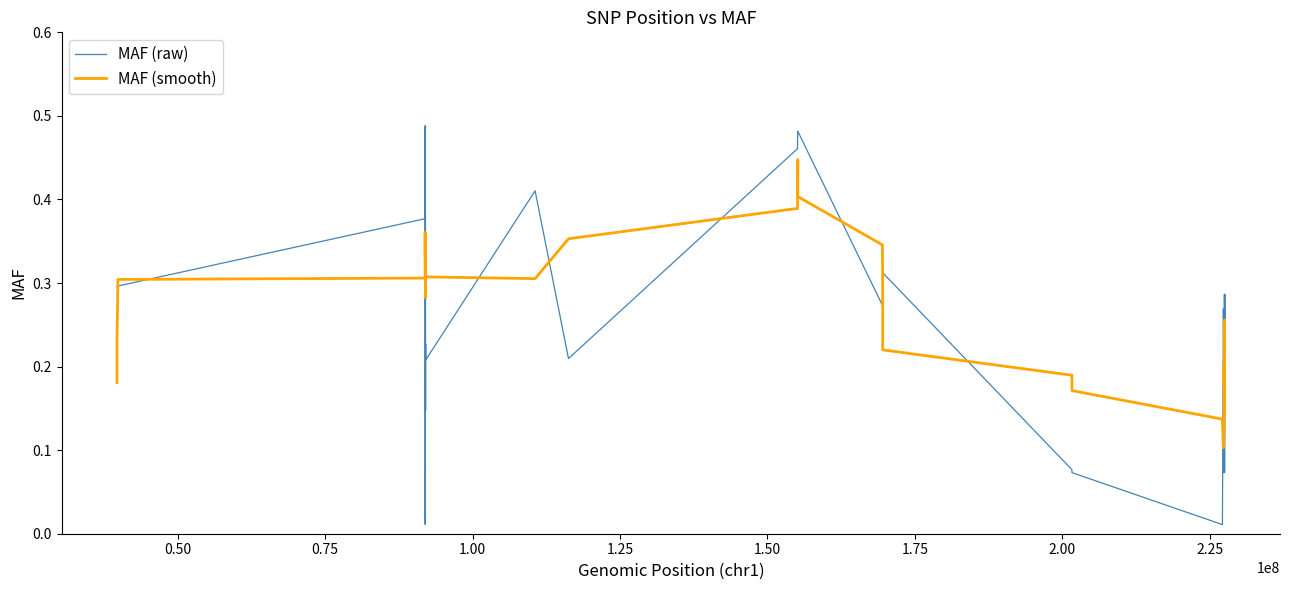

True or false: MAF (raw) and MAF (smooth) cross at least once.

True